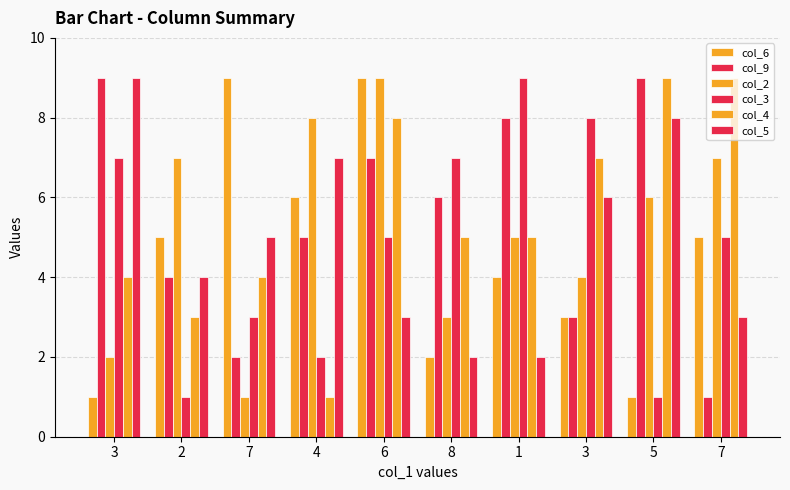

Which series changed the most between 1 and 5?

col_3